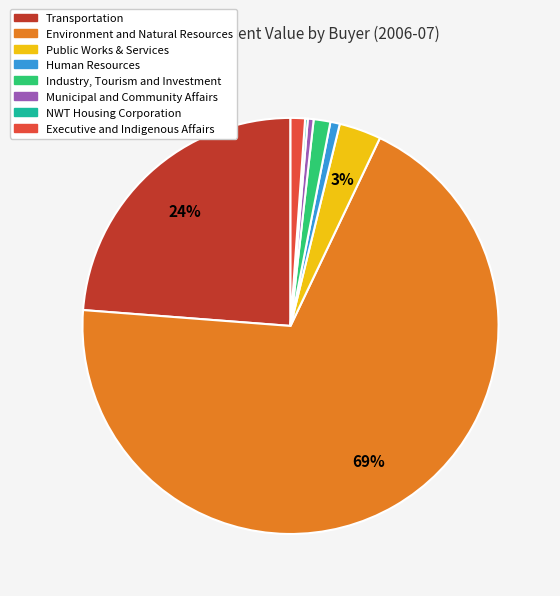

Which slice is the largest?

Environment and Natural Resources